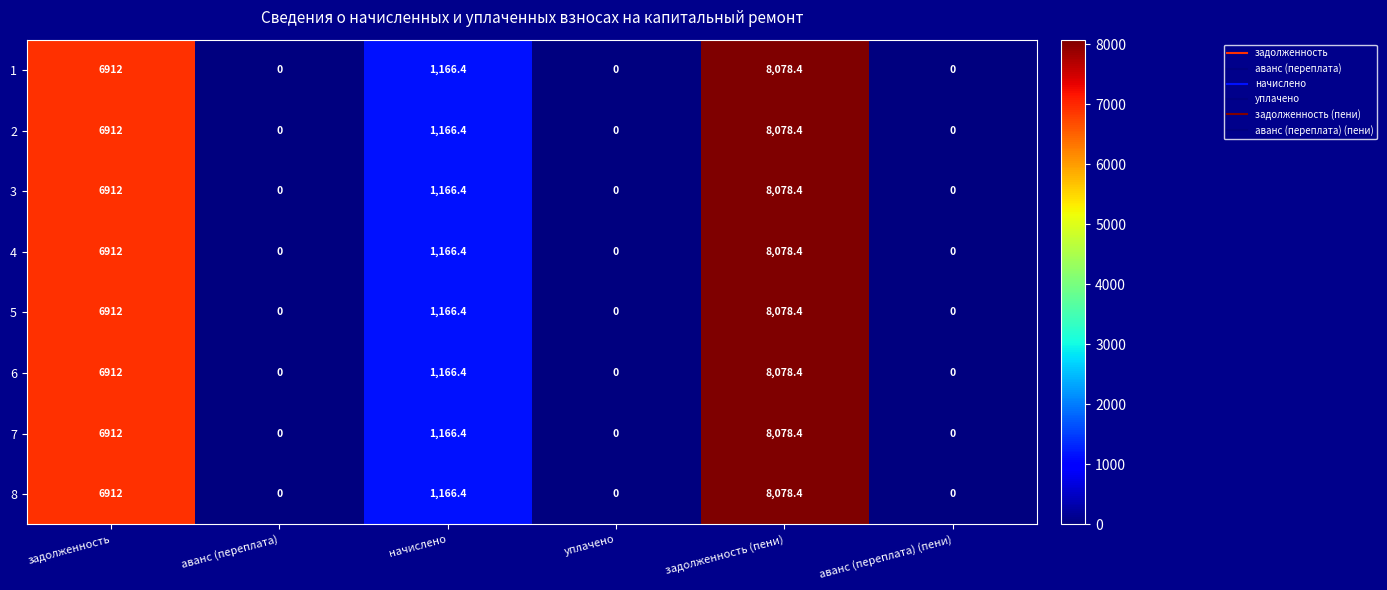

Is it true that 5 equals 1166.4 at начислено?

True